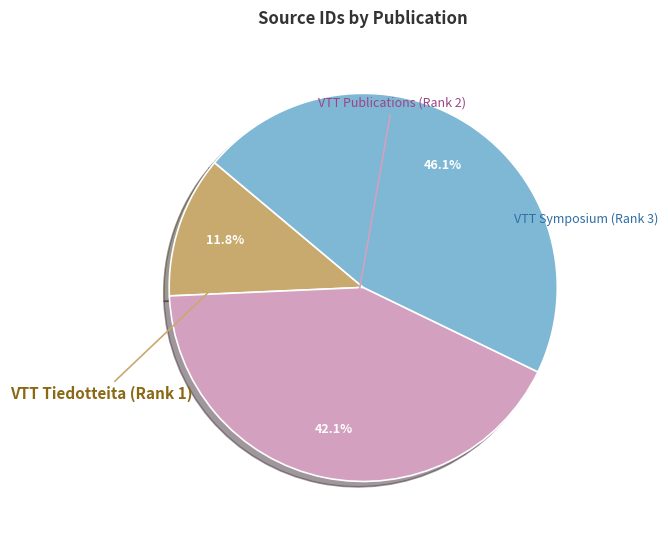

What is the change in value from VTT Tiedotteita (Rank 1) to VTT Symposium (Rank 3)?

+42868